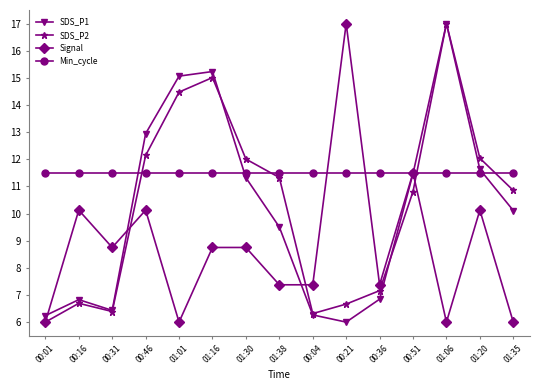

What is the difference between the highest and lowest values at 01:38?

4.1